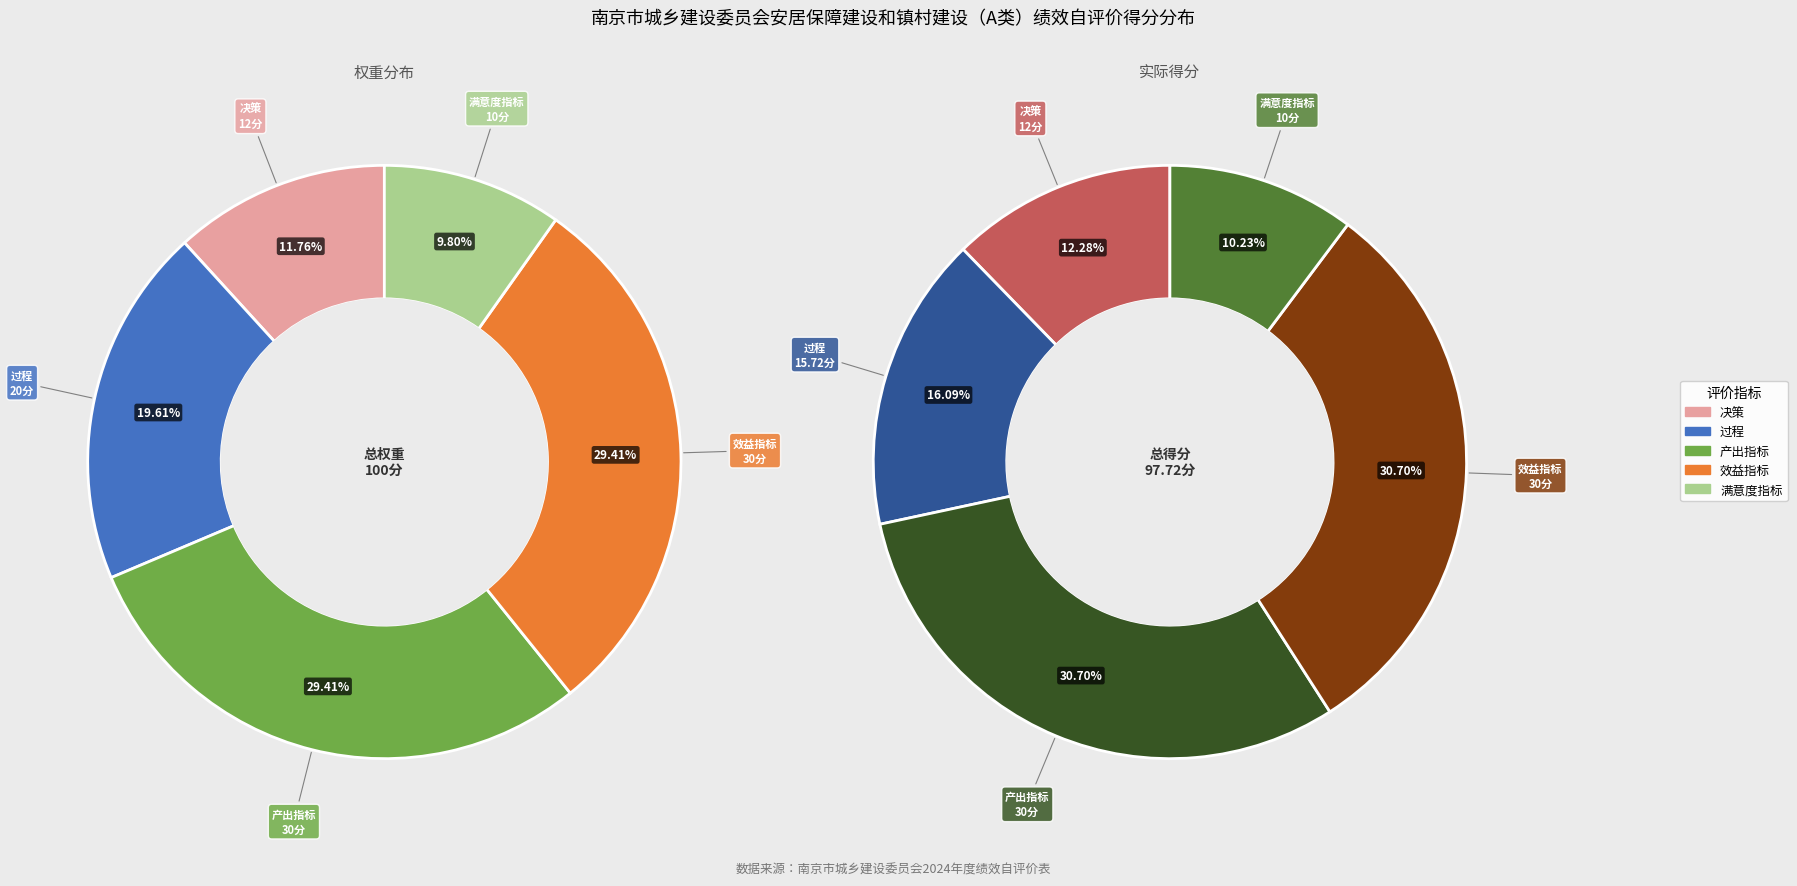

Approximately how many times larger is the value at 满意度指标 compared to 决策?

0.8